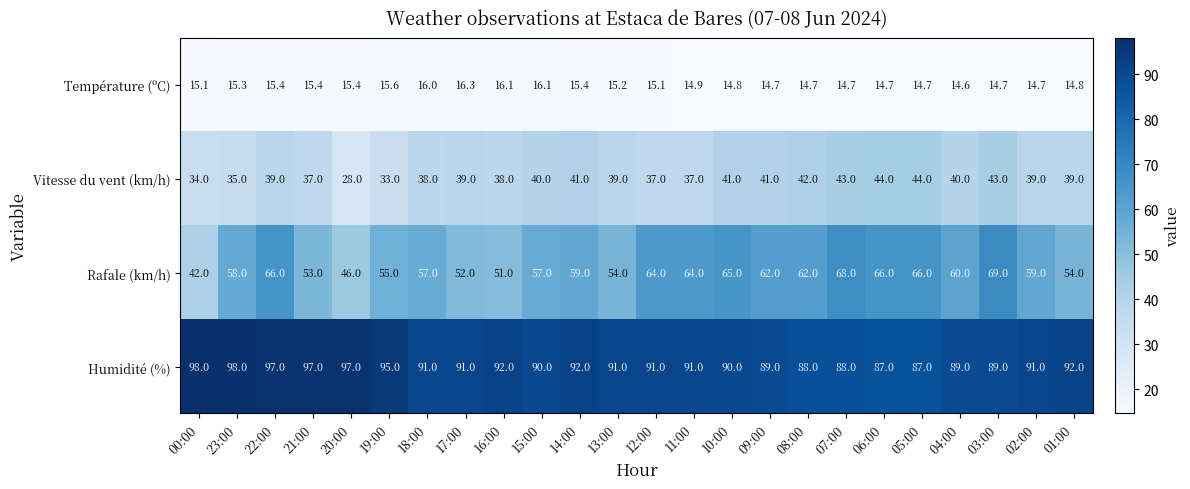

At how many categories does at least one series exceed 81?

24